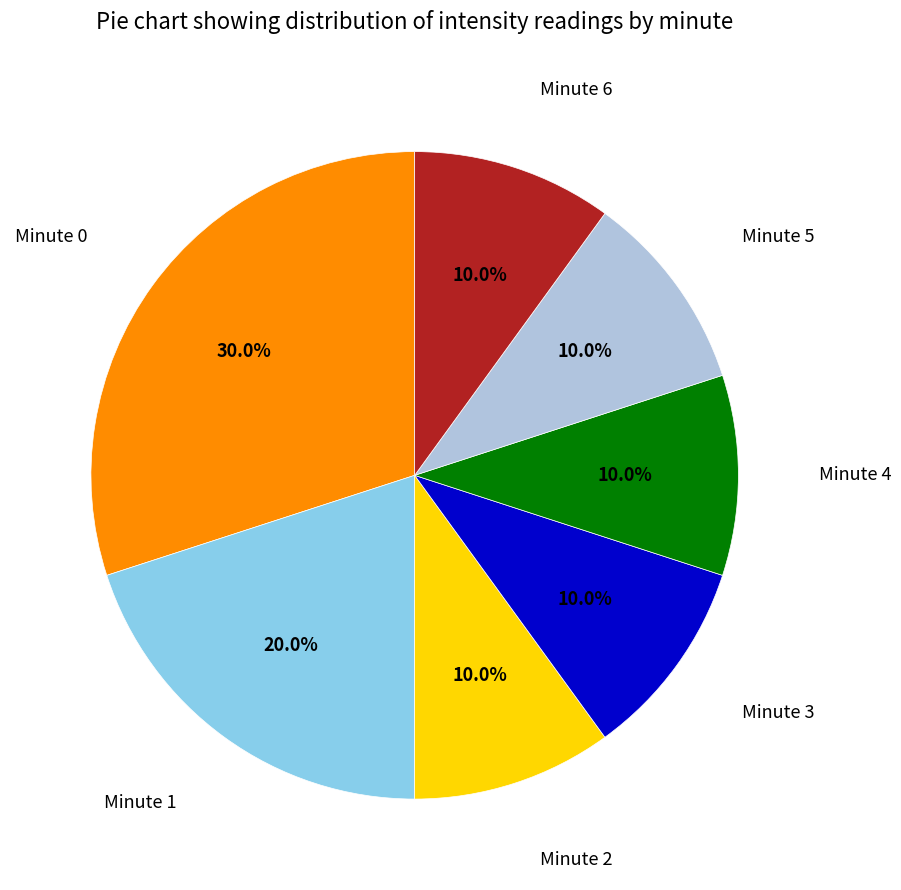

Count the number of slices in the pie.

7